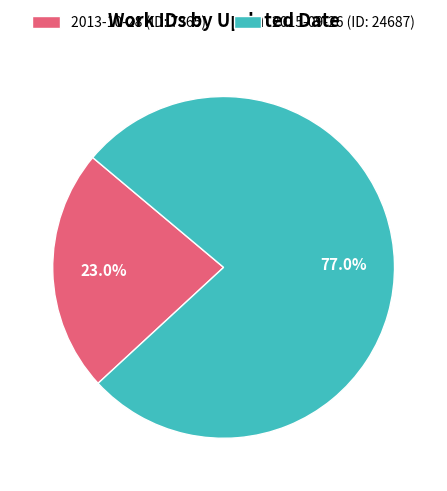

Which slice is the largest?

2015-09-26